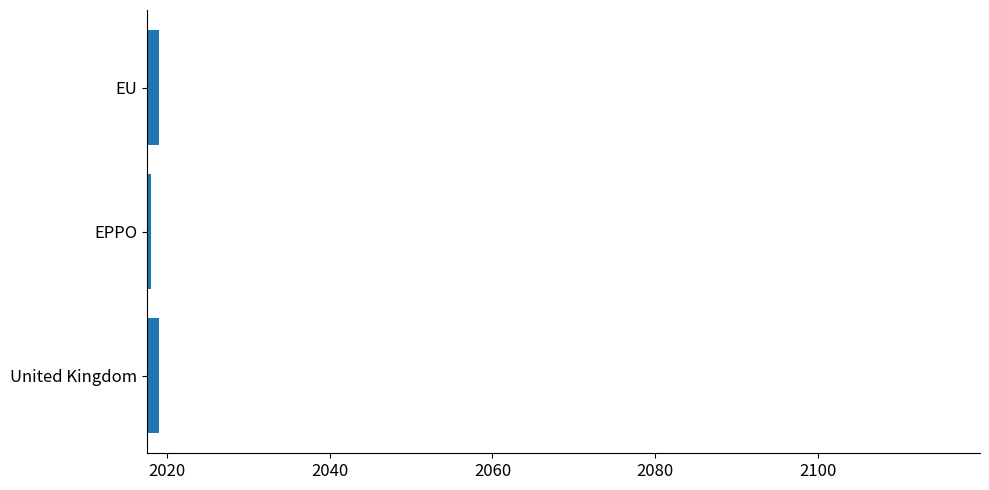

Reading top to bottom, what are all the values shown in this chart?

2019	2018	2019